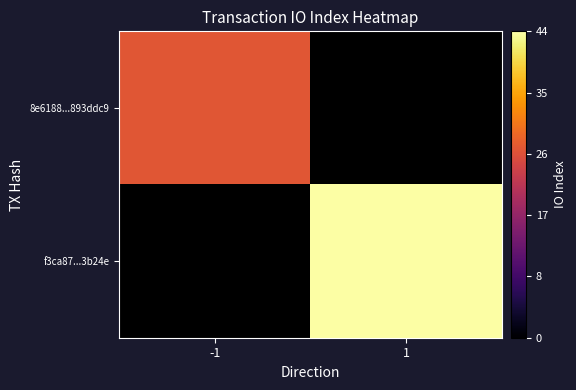

How many positive values does the 8e6188...893ddc9 series have?

1